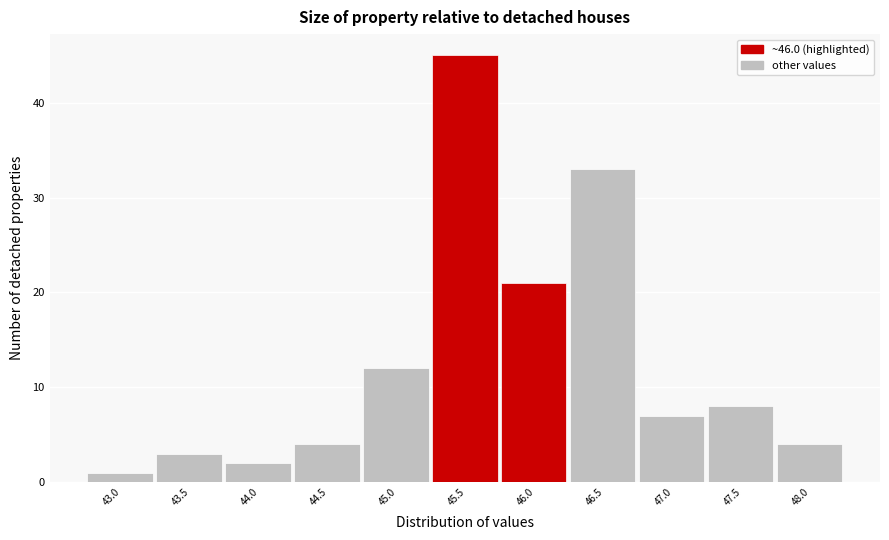

Reading left to right, what are all the values shown in this chart?

43.0=1	43.5=3	44.0=2	44.5=4	45.0=12	45.5=45	46.0=21	46.5=33	47.0=7	47.5=8	48.0=4